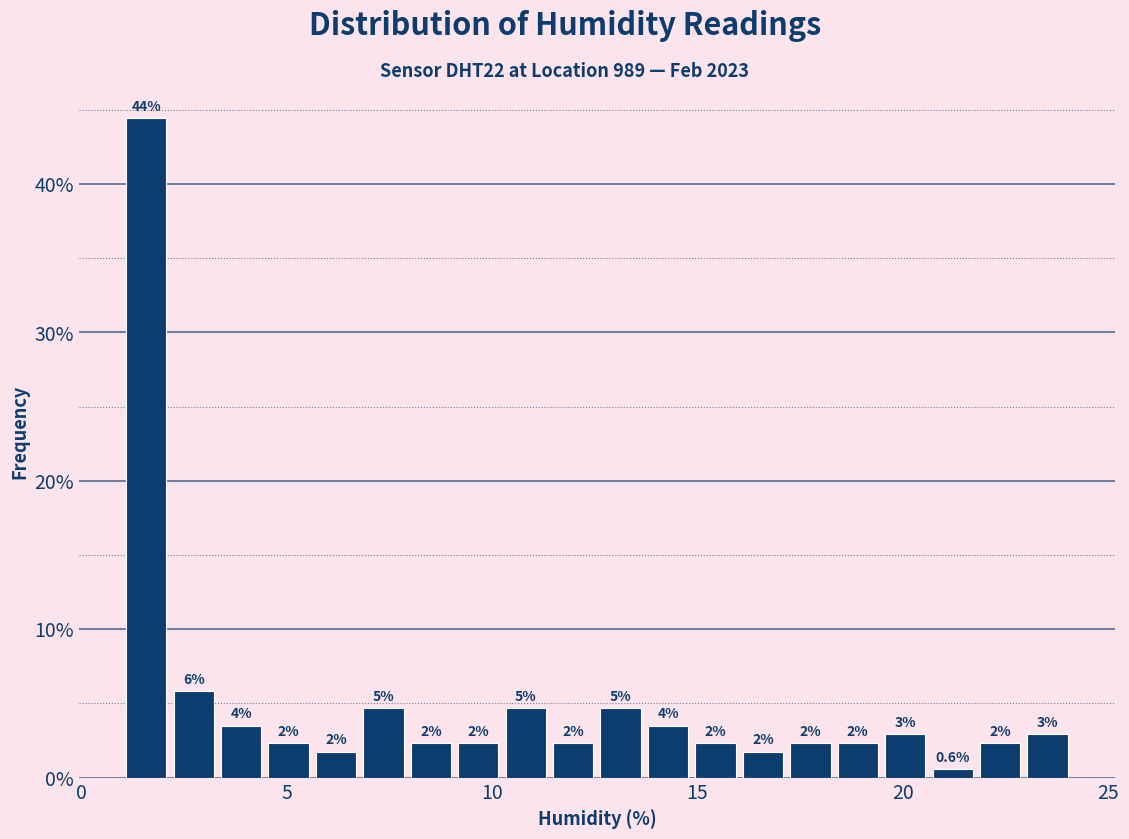

Read against the x-axis, roughly where is the centre of the tallest bar?

1.5